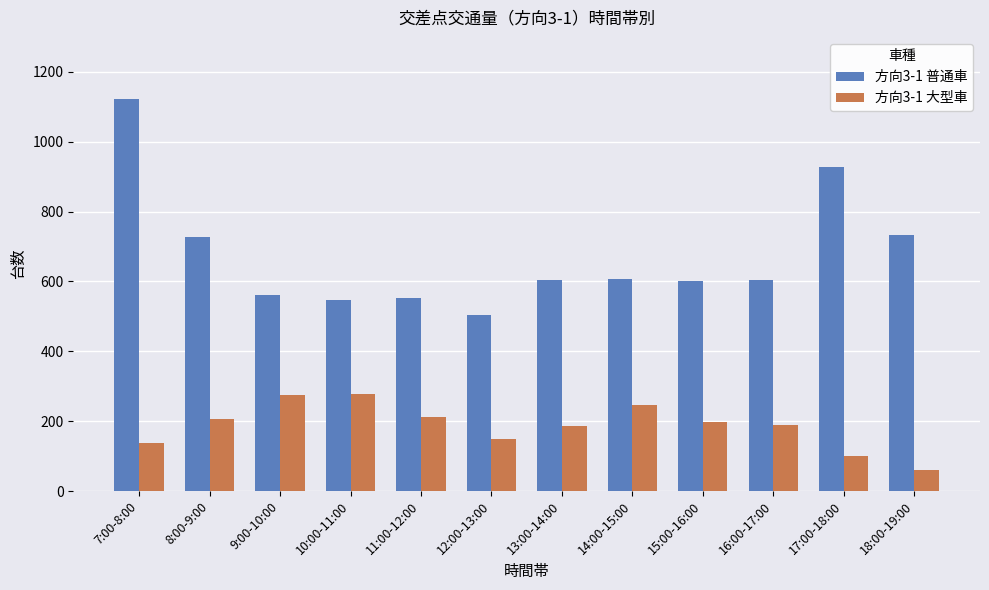

What is the total value across all series at 12:00-13:00?

654